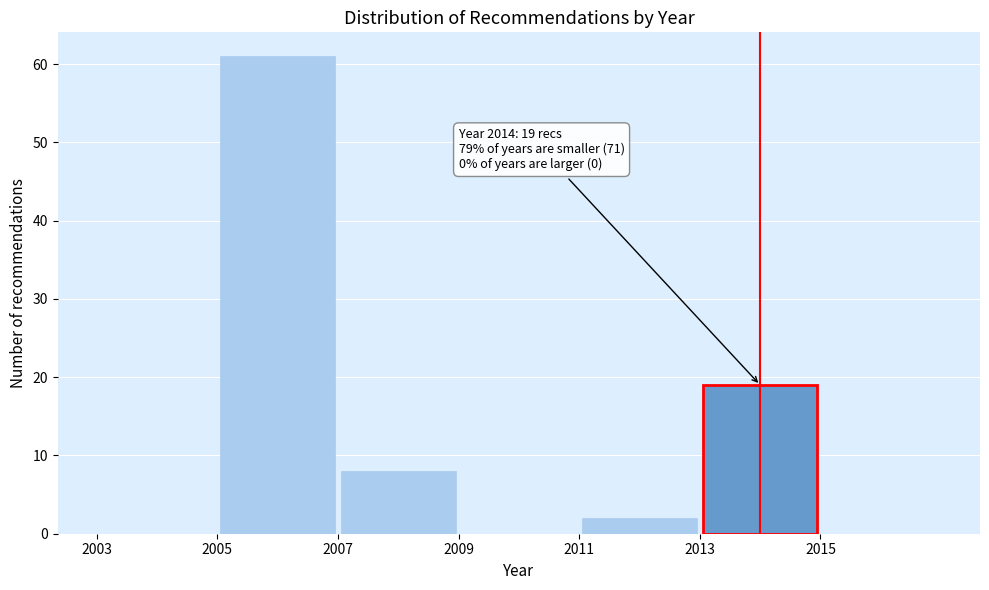

Over which range of the x-axis is the bar tallest?

2005 to 2007